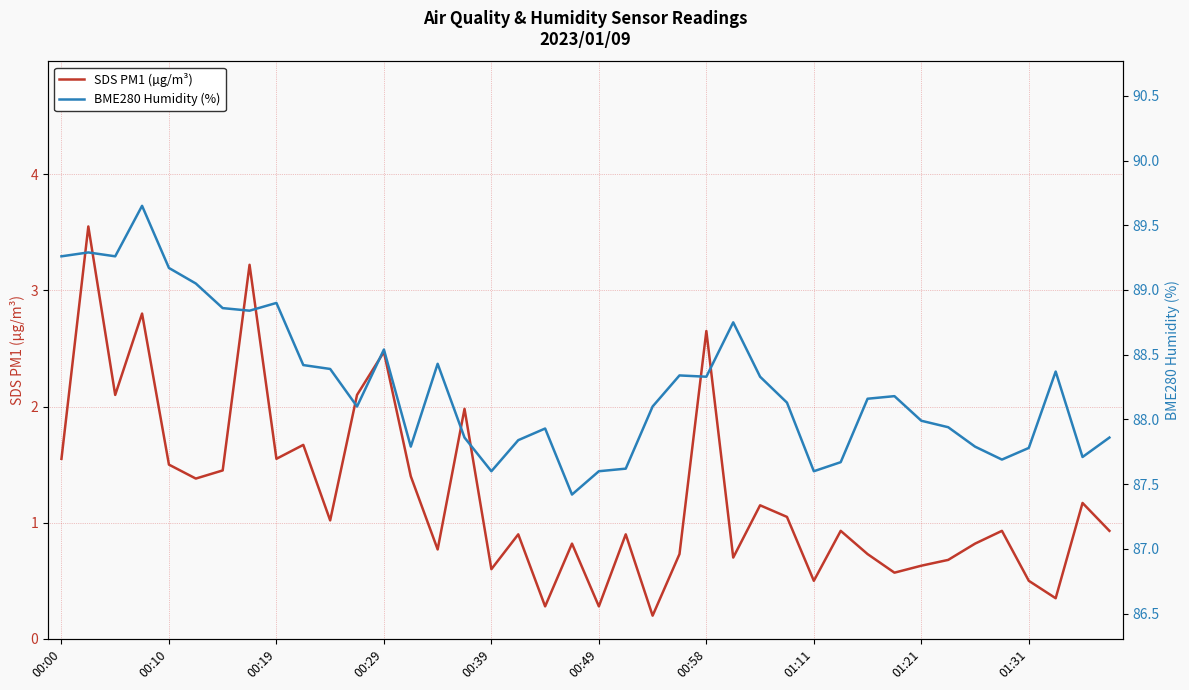

The value of SDS PM1 (µg/m³) at 01:31 is 0.5. True or false?

True